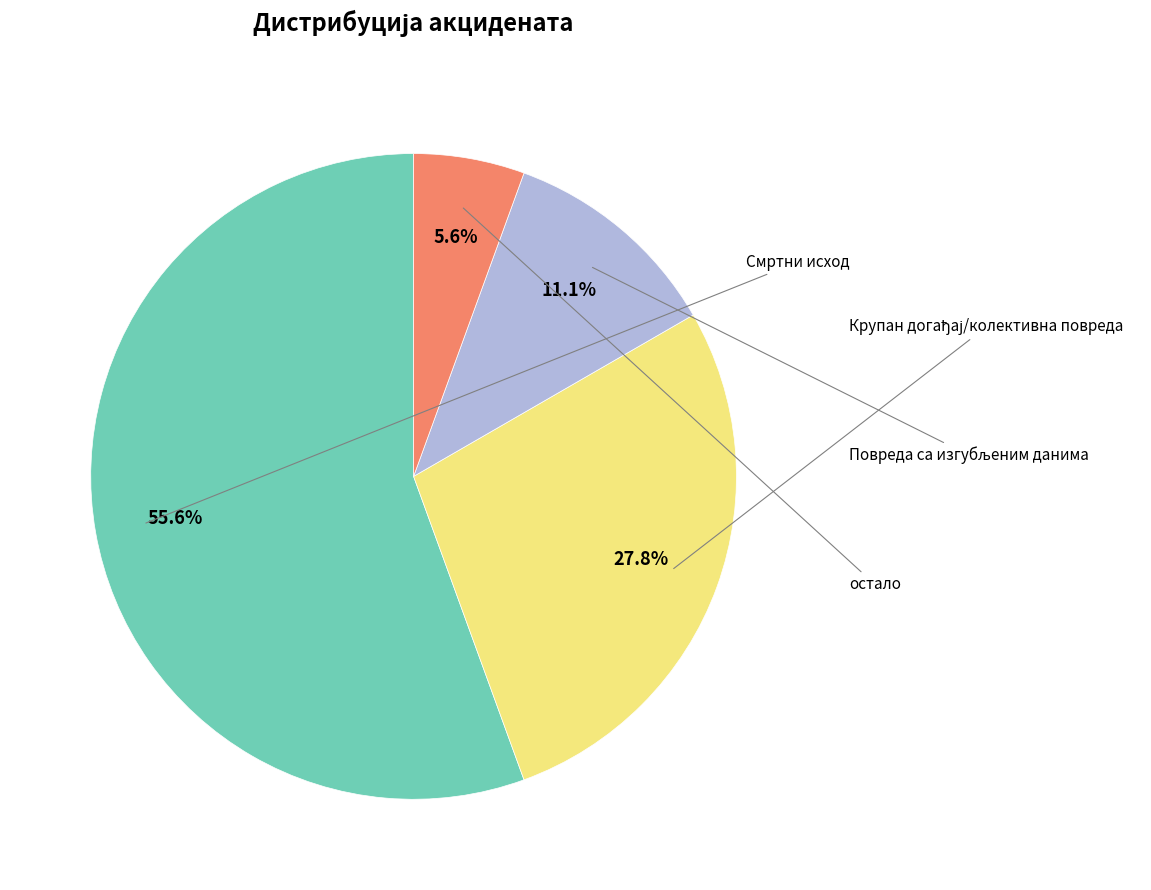

Is there any slice that represents more than half of the pie?

Yes